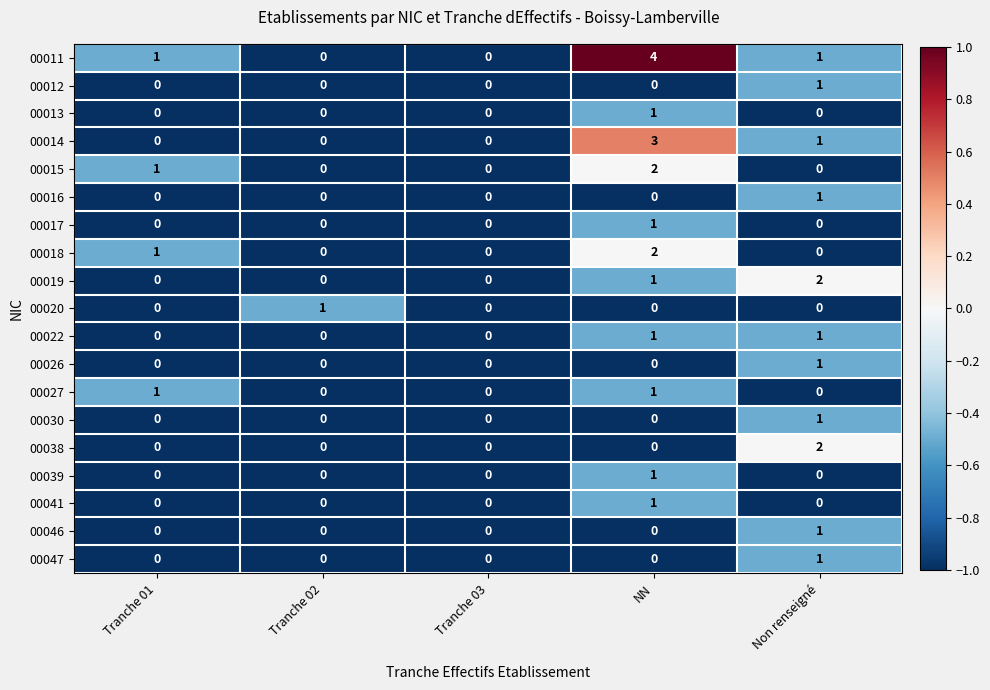

What is the greatest value displayed?

4